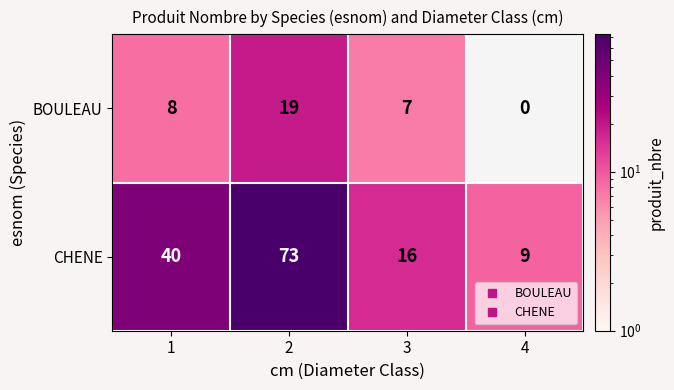

The value of BOULEAU at 2 is 19.0. True or false?

True